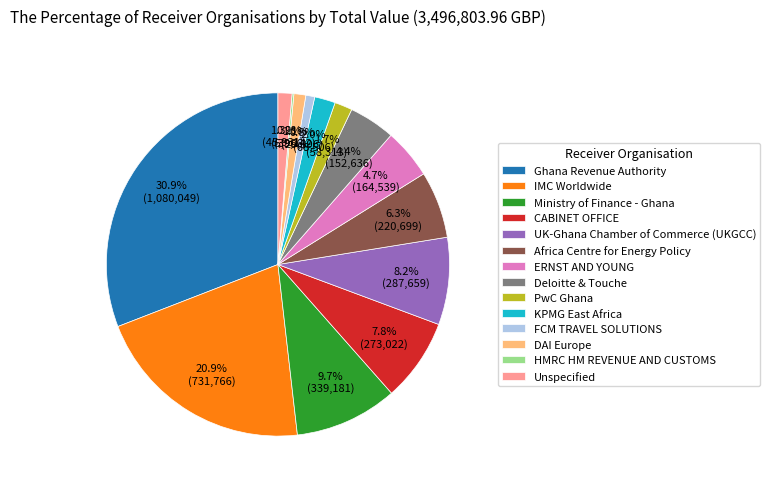

Is there a majority slice in this chart?

No